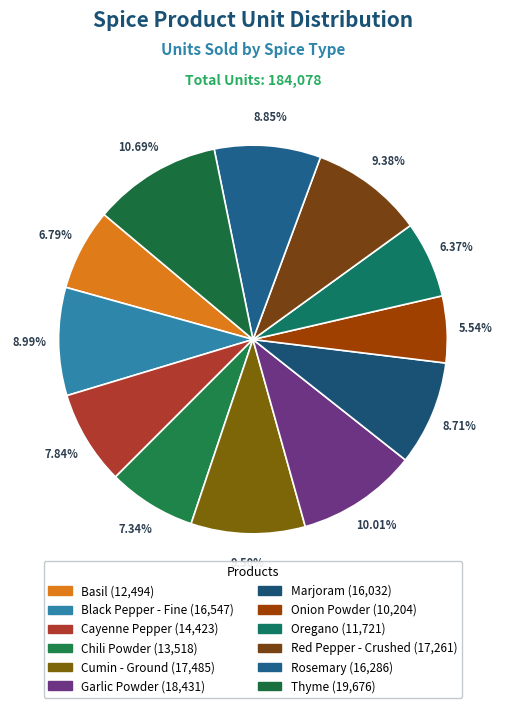

Between Garlic Powder and Basil, which is larger?

Garlic Powder